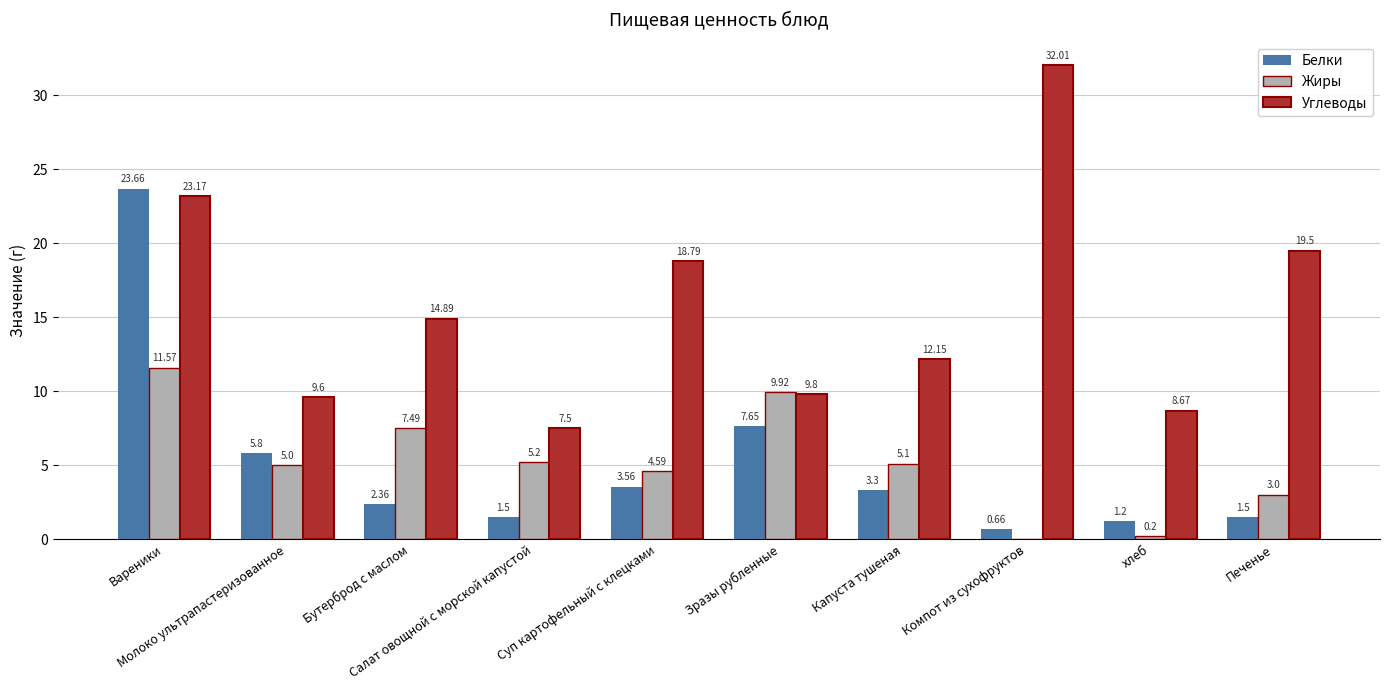

What is the spread (max minus min) of values at Салат овощной с морской капустой?

6.0